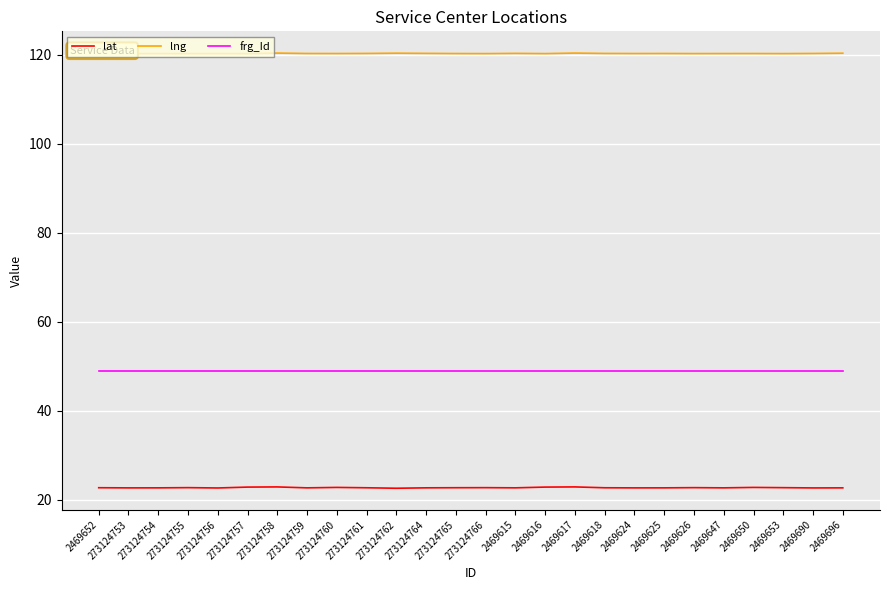

What is the maximum value shown in the chart?

120.4